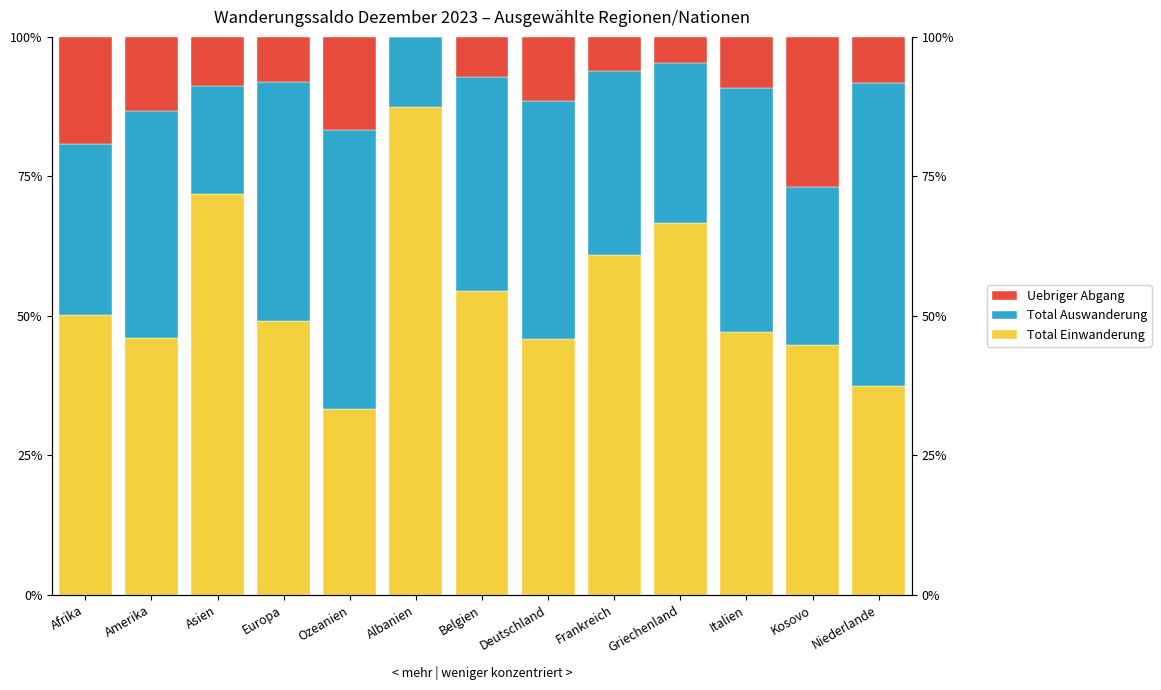

Rank the categories by Uebriger Abgang value from lowest to highest.

Albanien, Griechenland, Frankreich, Belgien, Europa, Niederlande, Asien, Italien, Deutschland, Amerika, Ozeanien, Afrika, Kosovo